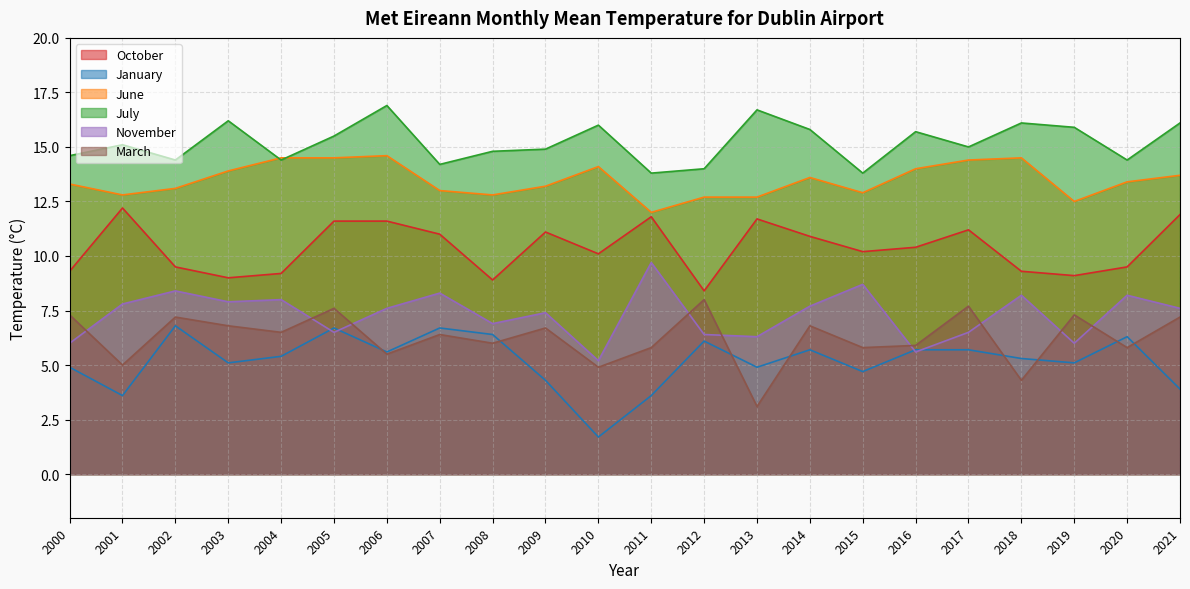

Reading left to right, extract all data points from this chart.

October: 2000=9.3	2001=12.2	2002=9.5	2003=9.0	2004=9.2	2005=11.6	2006=11.6	2007=11.0	2008=8.9	2009=11.1	2010=10.1	2011=11.8	2012=8.4	2013=11.7	2014=10.9	2015=10.2	2016=10.4	2017=11.2	2018=9.3	2019=9.1	2020=9.5	2021=11.9
January: 2000=4.9	2001=3.6	2002=6.8	2003=5.1	2004=5.4	2005=6.7	2006=5.6	2007=6.7	2008=6.4	2009=4.3	2010=1.7	2011=3.6	2012=6.1	2013=4.9	2014=5.7	2015=4.7	2016=5.7	2017=5.7	2018=5.3	2019=5.1	2020=6.3	2021=3.9
June: 2000=13.3	2001=12.8	2002=13.1	2003=13.9	2004=14.5	2005=14.5	2006=14.6	2007=13.0	2008=12.8	2009=13.2	2010=14.1	2011=12.0	2012=12.7	2013=12.7	2014=13.6	2015=12.9	2016=14.0	2017=14.4	2018=14.5	2019=12.5	2020=13.4	2021=13.7
July: 2000=14.6	2001=15.1	2002=14.4	2003=16.2	2004=14.4	2005=15.5	2006=16.9	2007=14.2	2008=14.8	2009=14.9	2010=16.0	2011=13.8	2012=14.0	2013=16.7	2014=15.8	2015=13.8	2016=15.7	2017=15.0	2018=16.1	2019=15.9	2020=14.4	2021=16.1
November: 2000=6.0	2001=7.8	2002=8.4	2003=7.9	2004=8.0	2005=6.5	2006=7.6	2007=8.3	2008=6.9	2009=7.4	2010=5.2	2011=9.7	2012=6.4	2013=6.3	2014=7.7	2015=8.7	2016=5.6	2017=6.5	2018=8.2	2019=6.0	2020=8.2	2021=7.6
March: 2000=7.3	2001=5.0	2002=7.2	2003=6.8	2004=6.5	2005=7.6	2006=5.5	2007=6.4	2008=6.0	2009=6.7	2010=4.9	2011=5.8	2012=8.0	2013=3.1	2014=6.8	2015=5.8	2016=5.9	2017=7.7	2018=4.3	2019=7.3	2020=5.8	2021=7.2